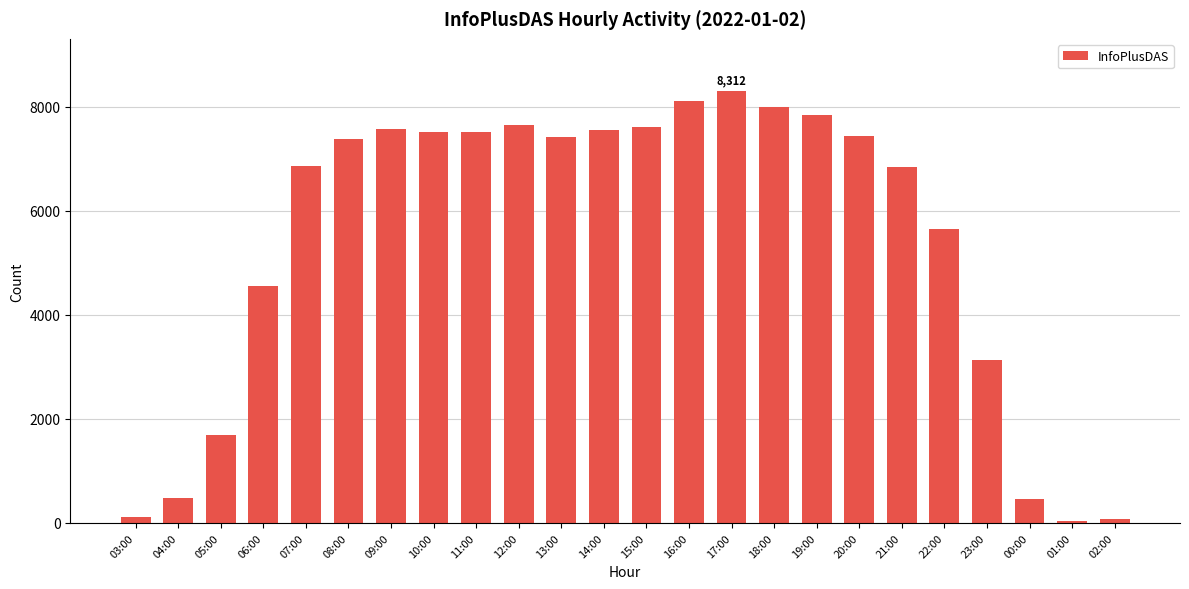

What is the change in value from 09:00 to 21:00?

-738